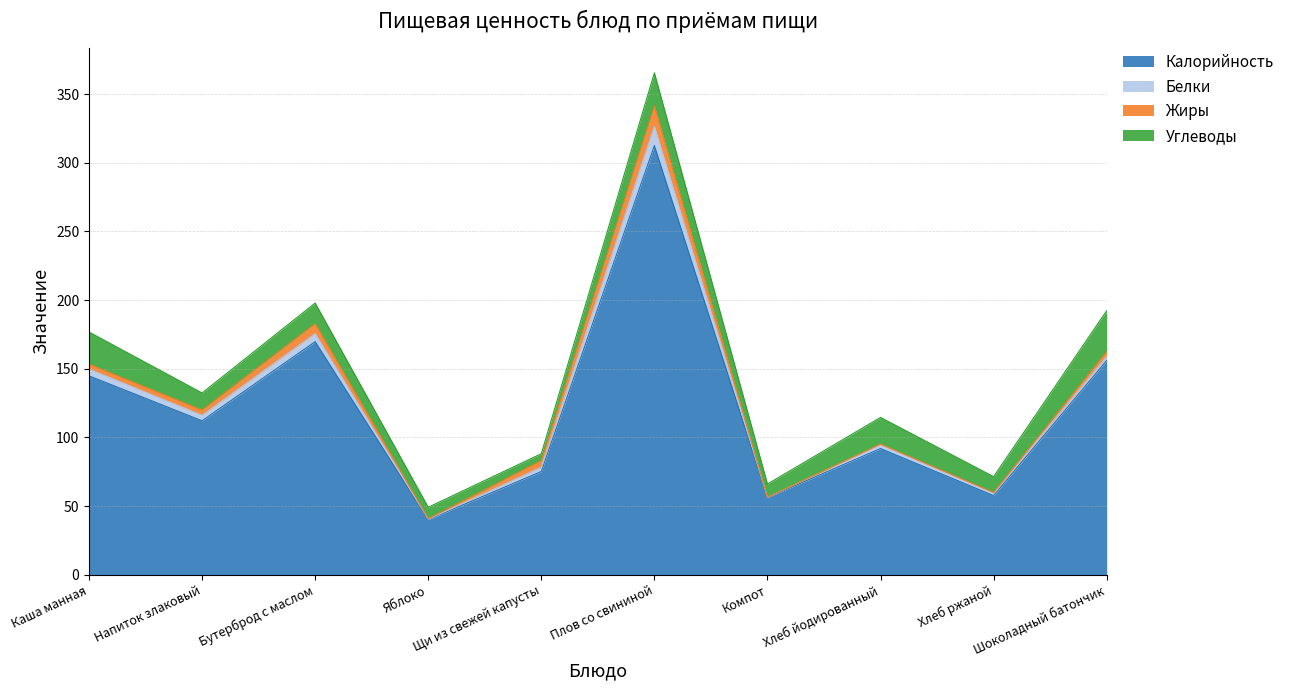

Reading left to right, transcribe all the data shown in this chart.

Калорийность: Каша манная=144.8	Напиток злаковый=112.1	Бутерброд с маслом=169.7	Яблоко=40.1	Щи из свежей капусты=75.2	Плов со свининой=312.4	Компот=56.2	Хлеб йодированный=91.9	Хлеб ржаной=57.6	Шоколадный батончик=156.0
Белки: Каша манная=4.9	Напиток злаковый=4.0	Бутерброд с маслом=5.8	Яблоко=0.3	Щи из свежей капусты=3.1	Плов со свининой=13.9	Компот=0.1	Хлеб йодированный=3.0	Хлеб ржаной=1.9	Шоколадный батончик=2.8
Жиры: Каша манная=3.6	Напиток злаковый=3.8	Бутерброд с маслом=7.2	Яблоко=0.3	Щи из свежей капусты=4.8	Плов со свининой=15.1	Компот=0.0	Хлеб йодированный=0.2	Хлеб ржаной=0.3	Шоколадный батончик=3.6
Углеводы: Каша манная=23.4	Напиток злаковый=12.4	Бутерброд с маслом=15.1	Яблоко=8.4	Щи из свежей капусты=5.0	Плов со свининой=24.0	Компот=9.7	Хлеб йодированный=19.5	Хлеб ржаной=11.5	Шоколадный батончик=29.8